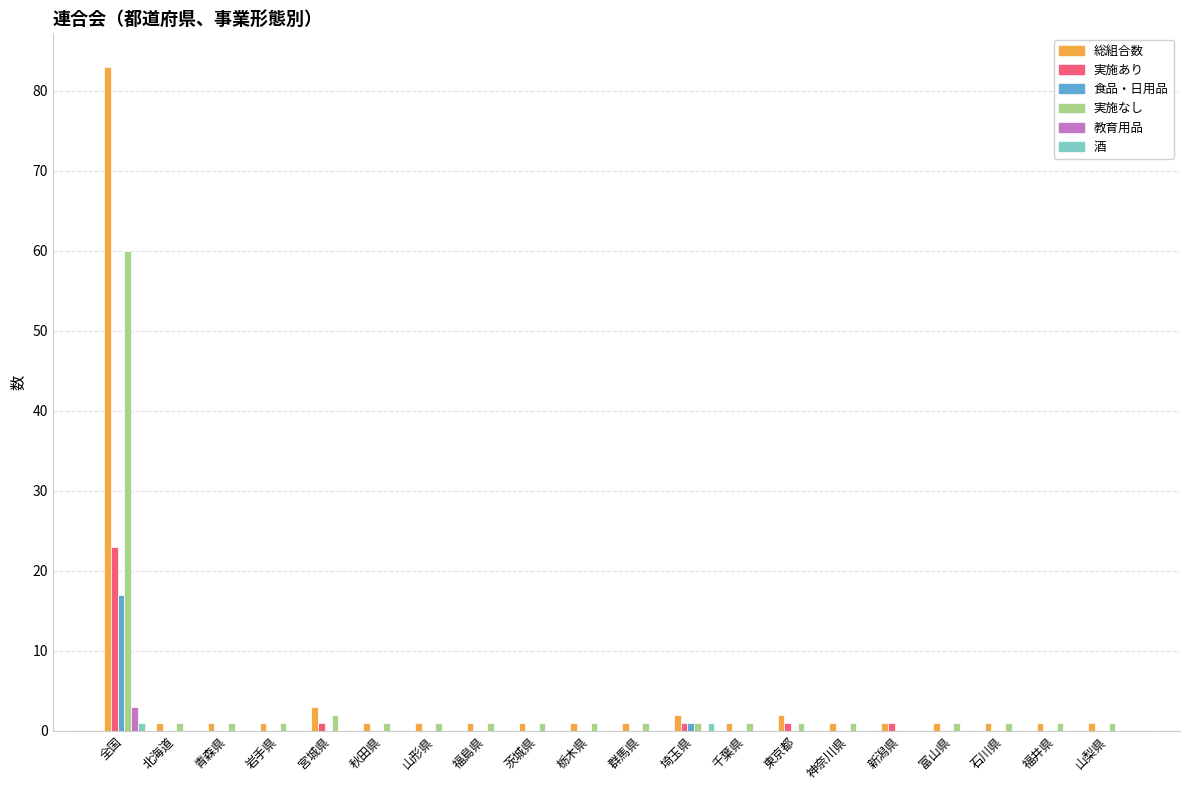

At which label does 実施なし reach its peak?

全国